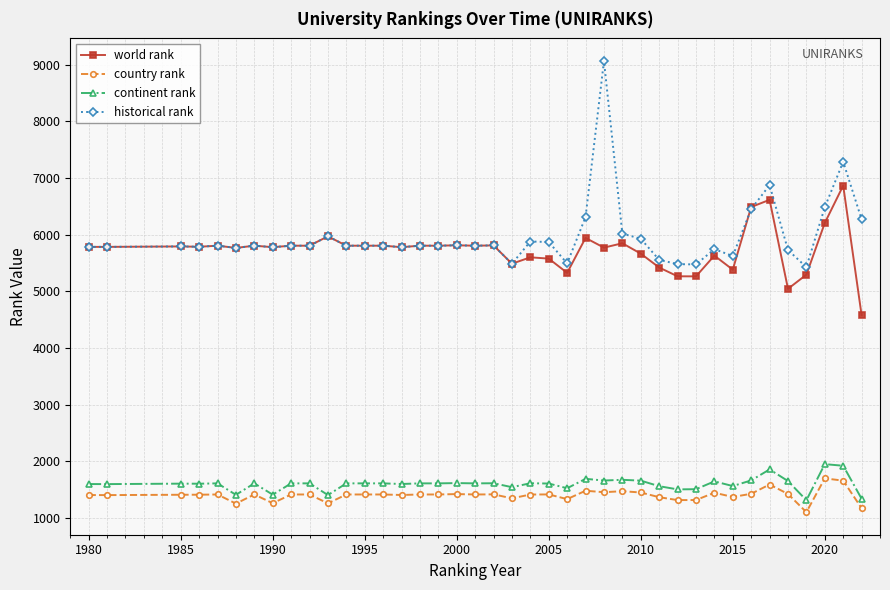

At how many categories does at least one series exceed 3890?

40